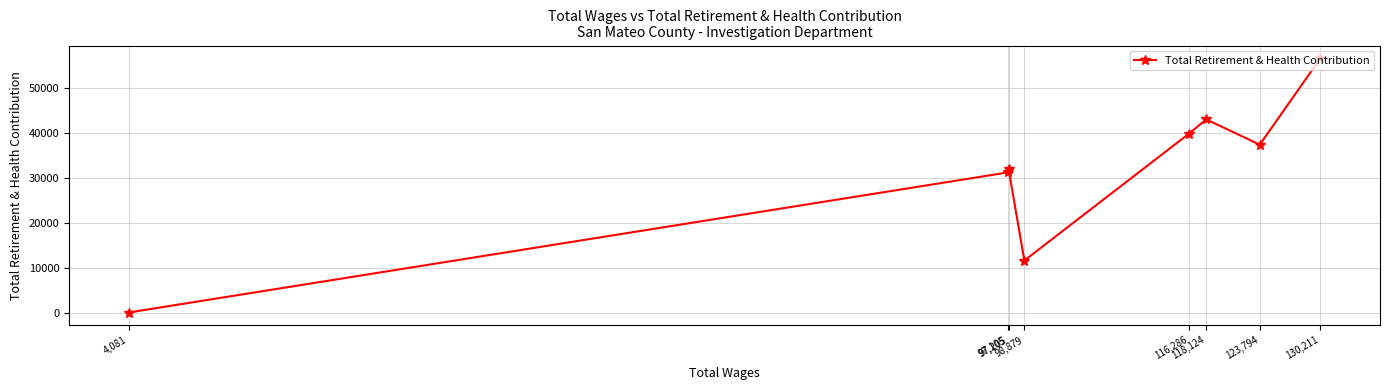

What is the difference between the maximum and minimum values?

56649